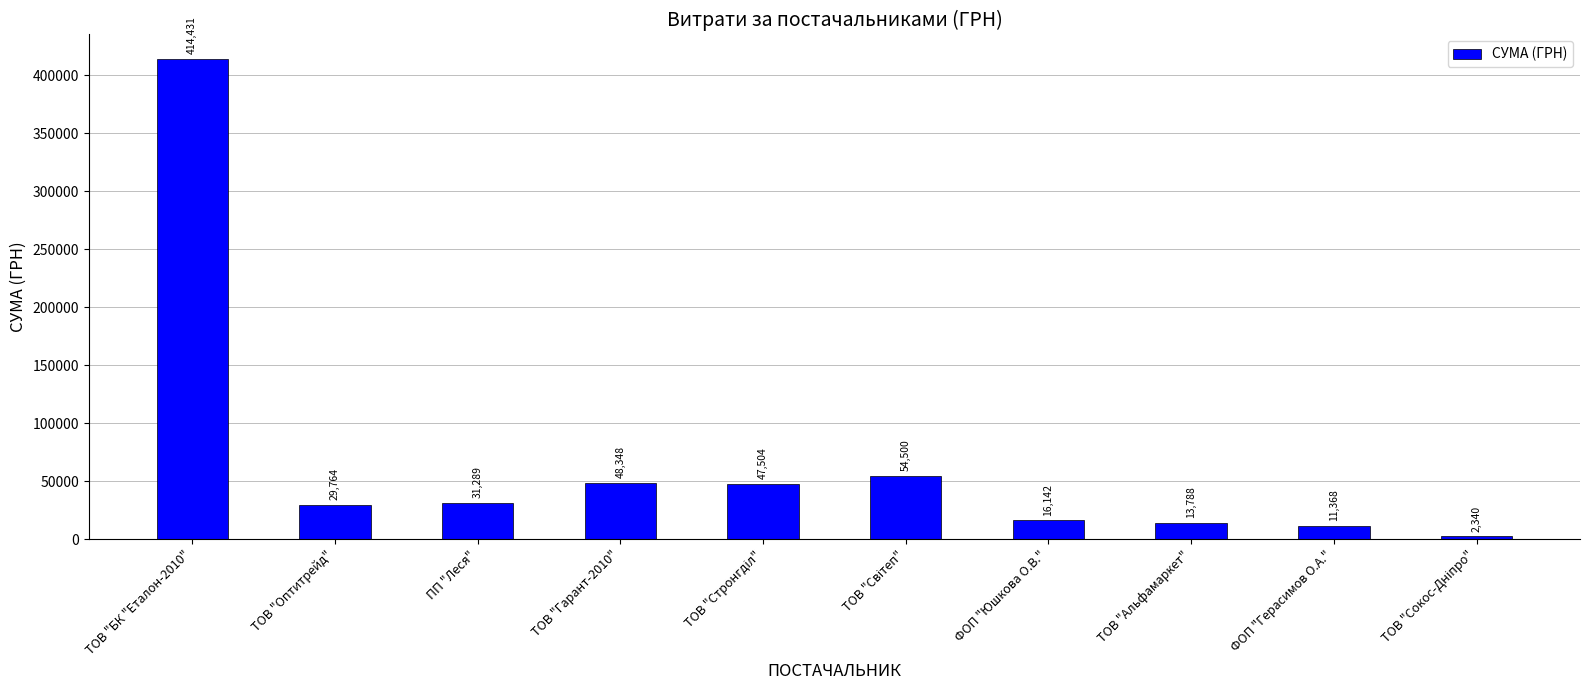

True or false: the data shows 16142.0 at ФОП "Юшкова О.В.".

True